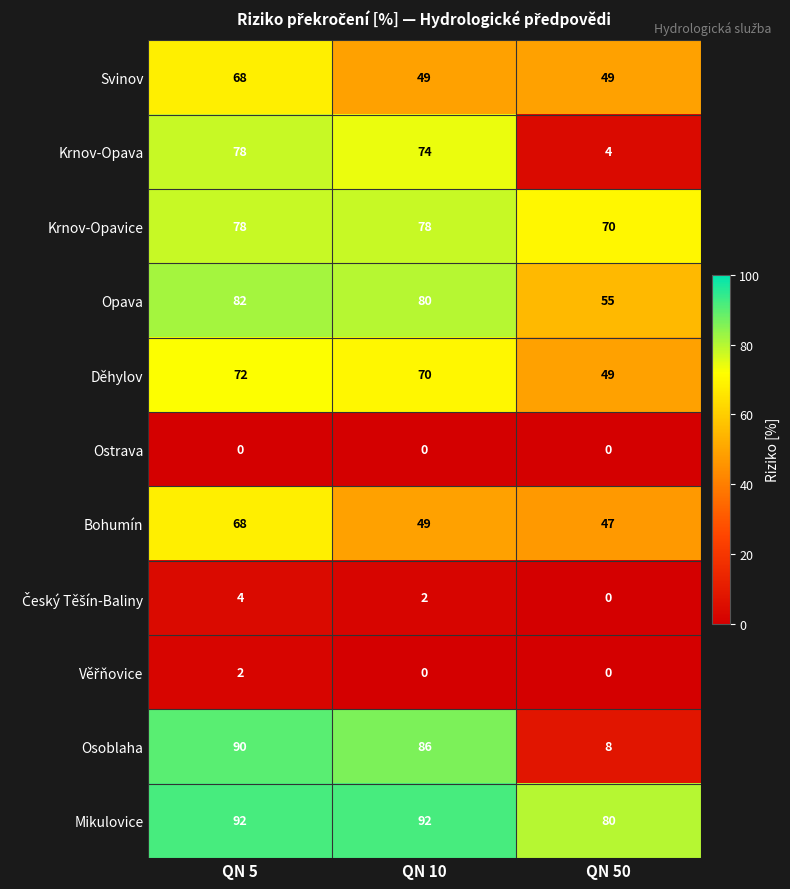

At how many categories does at least one series exceed 72?

3